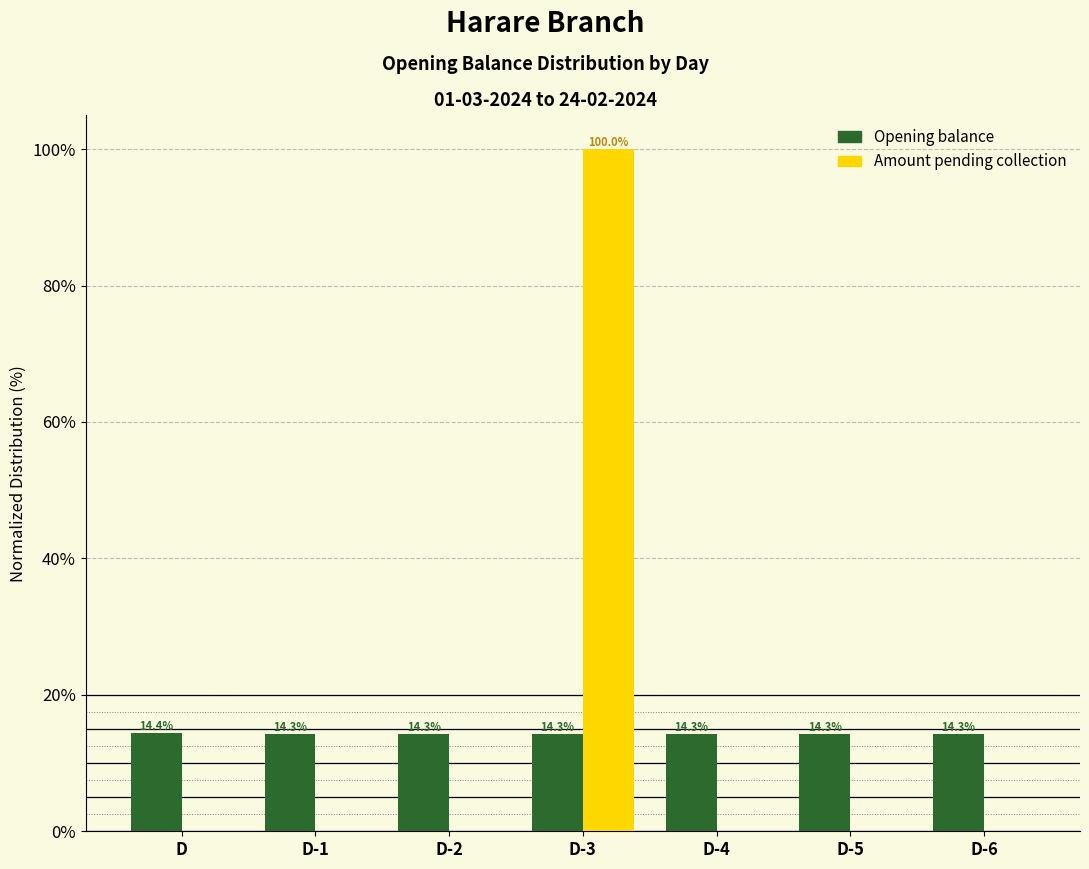

Reading left to right, extract all data points from this chart.

Opening balance: D=14.4	D-1=14.3	D-2=14.3	D-3=14.3	D-4=14.3	D-5=14.3	D-6=14.3
Amount pending collection: D=0.0	D-1=0.0	D-2=0.0	D-3=100.0	D-4=0.0	D-5=0.0	D-6=0.0